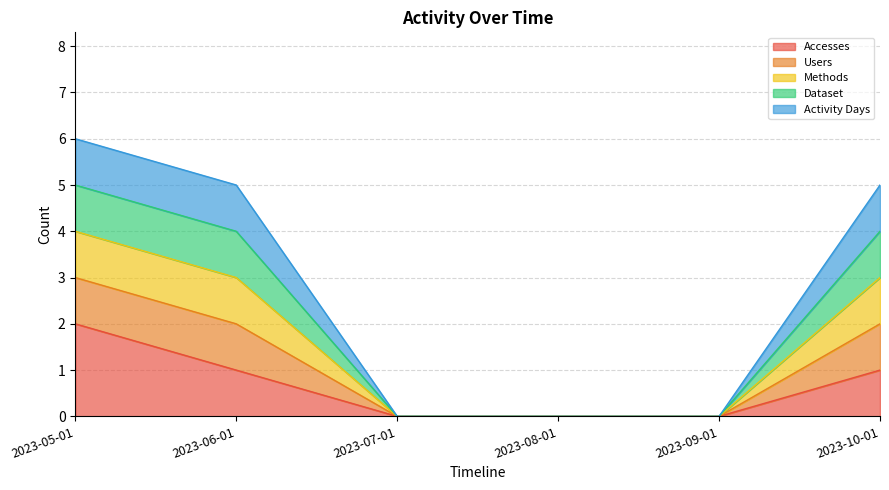

At which label does Users reach its minimum?

2023-07-01